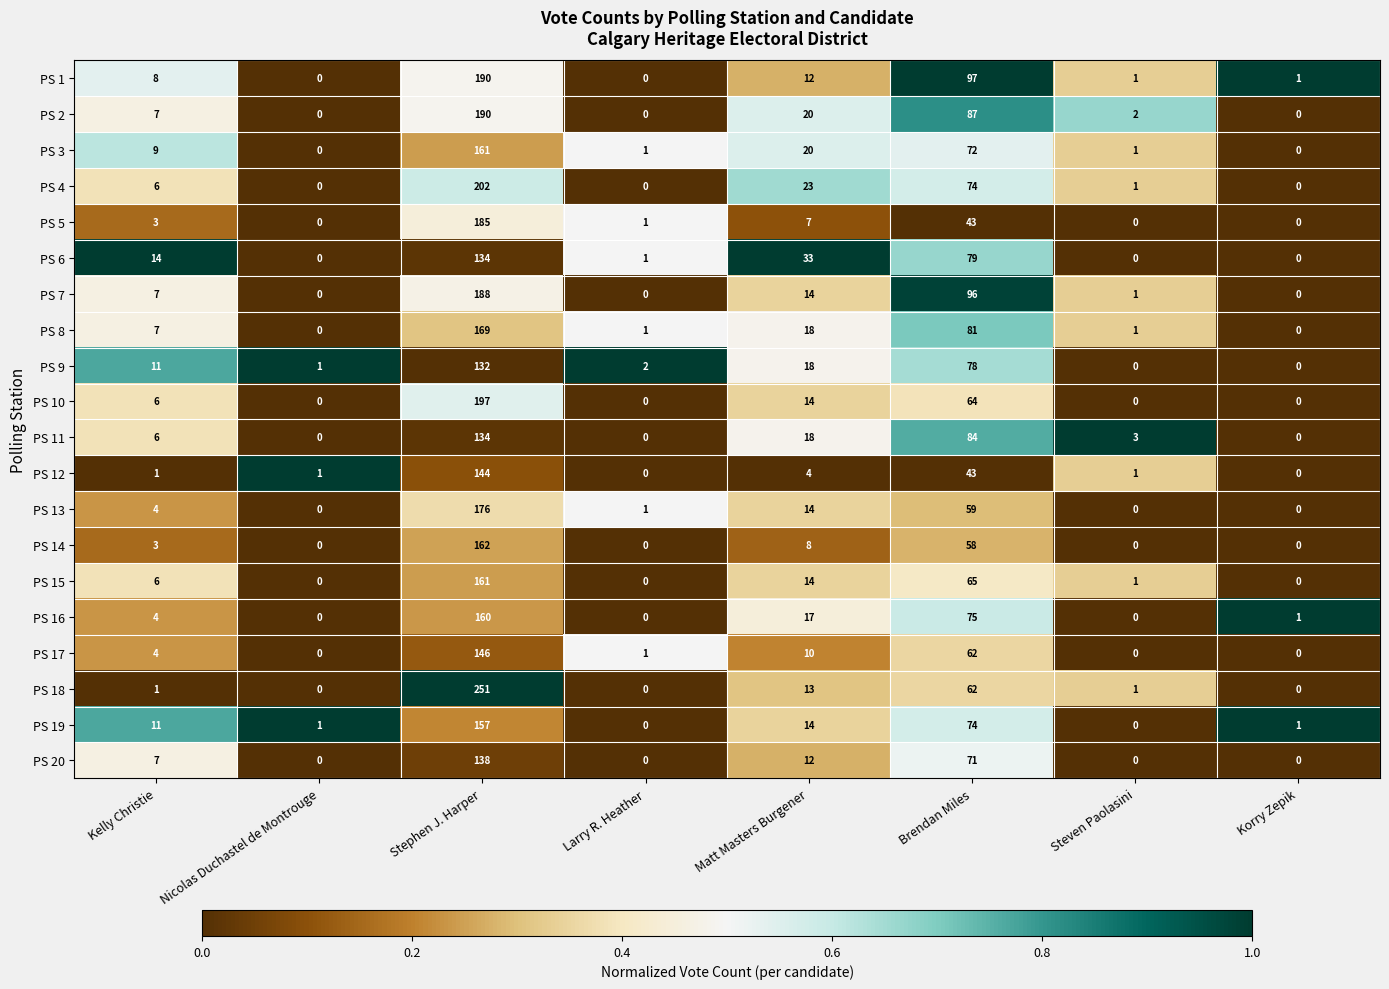

What is the difference between the PS 13 values at Matt Masters Burgener and Steven Paolasini?

14